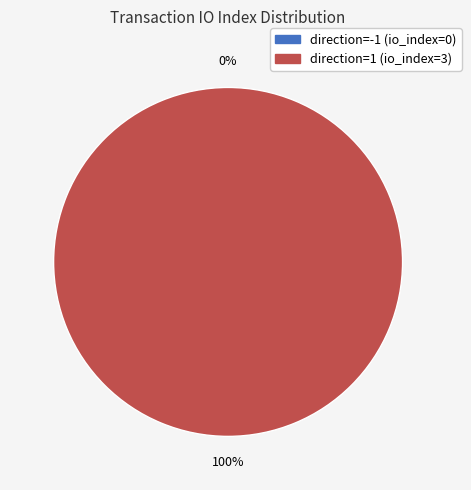

The direction=-1 (io_index=0) slice represents 8% of the pie. True or false?

False